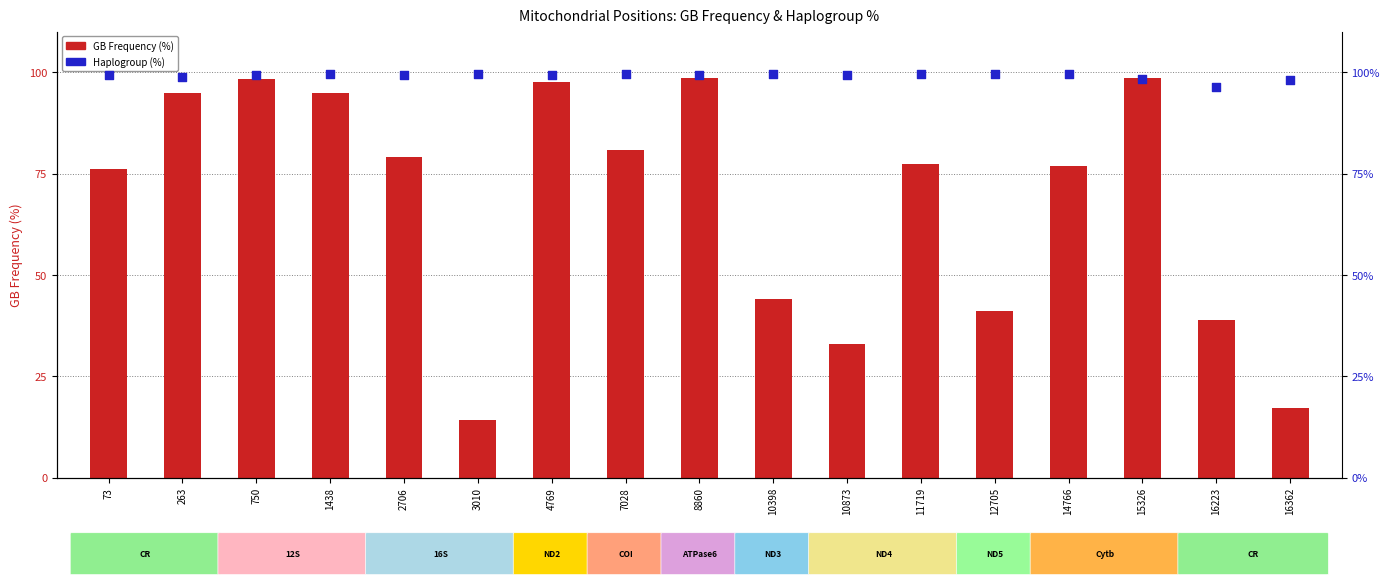

Which series reaches the minimum Y coordinate?

GB Frequency (%)